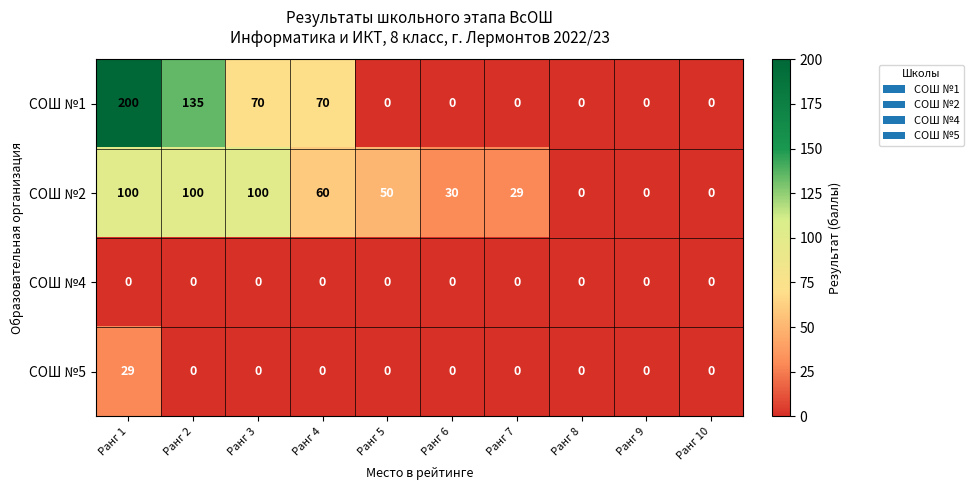

The value of СОШ №2 at Ранг 6 is 9. True or false?

False